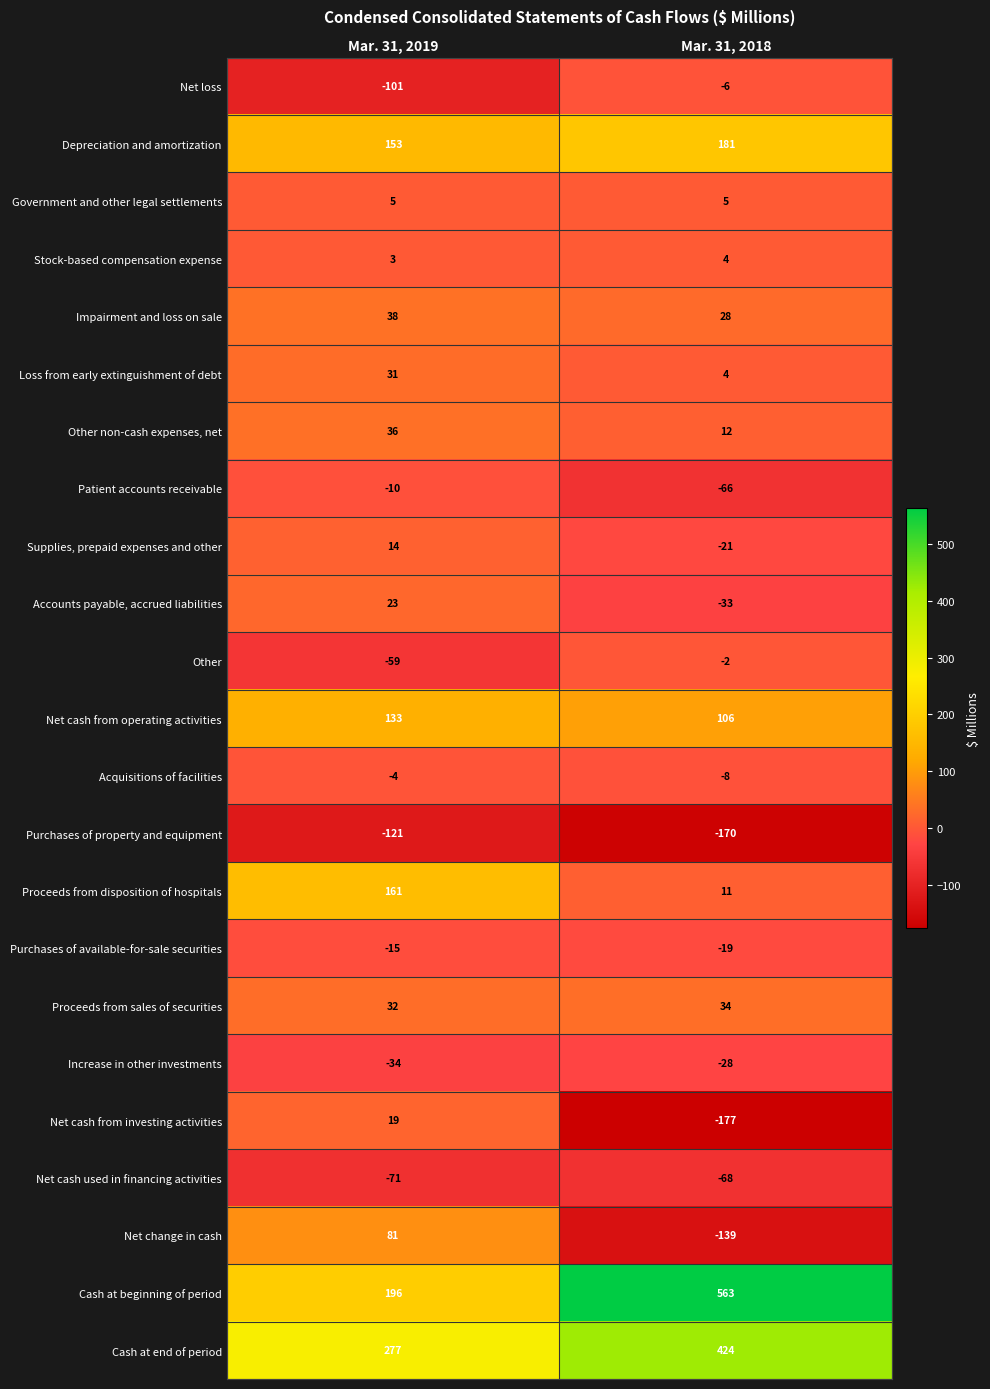

Rank the categories by Depreciation and amortization value from highest to lowest.

Mar. 31, 2018, Mar. 31, 2019